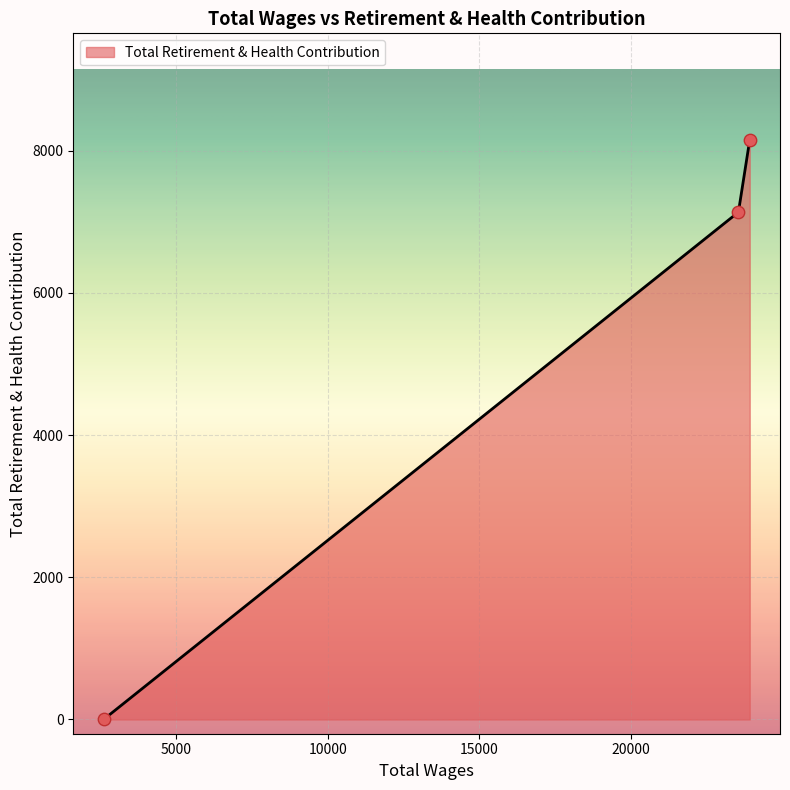

What is the sum of all values?

15282